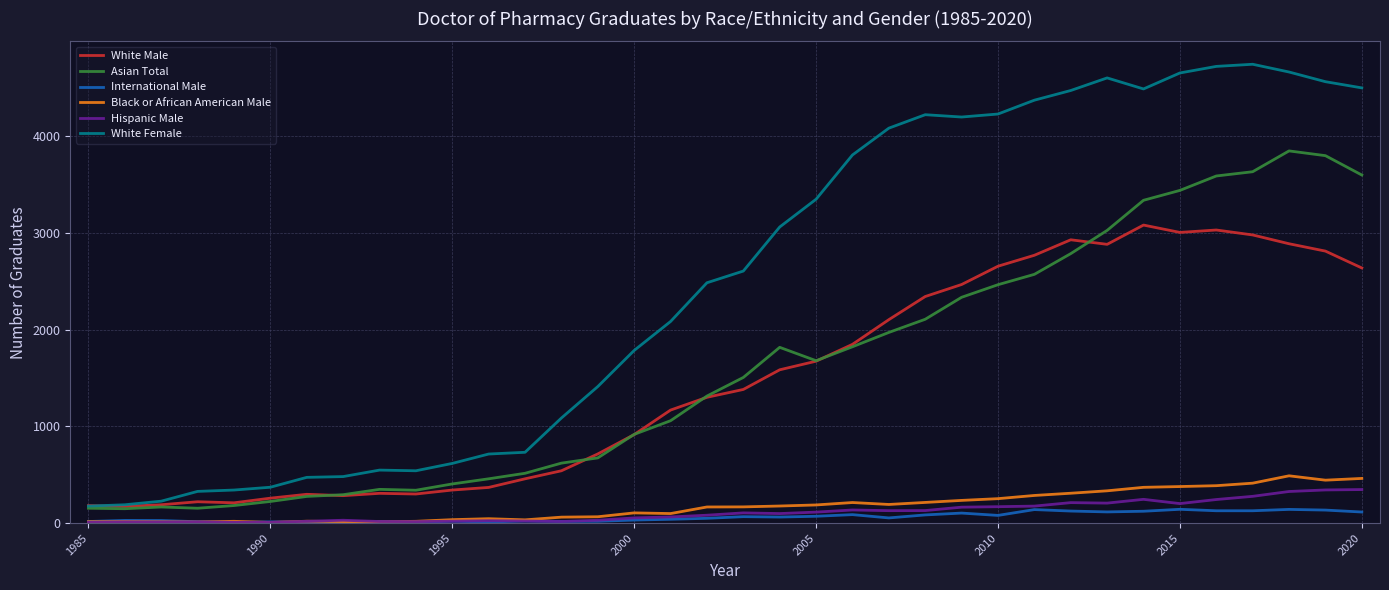

What is the difference between the maximum and second lowest values in the White Female series?

4550